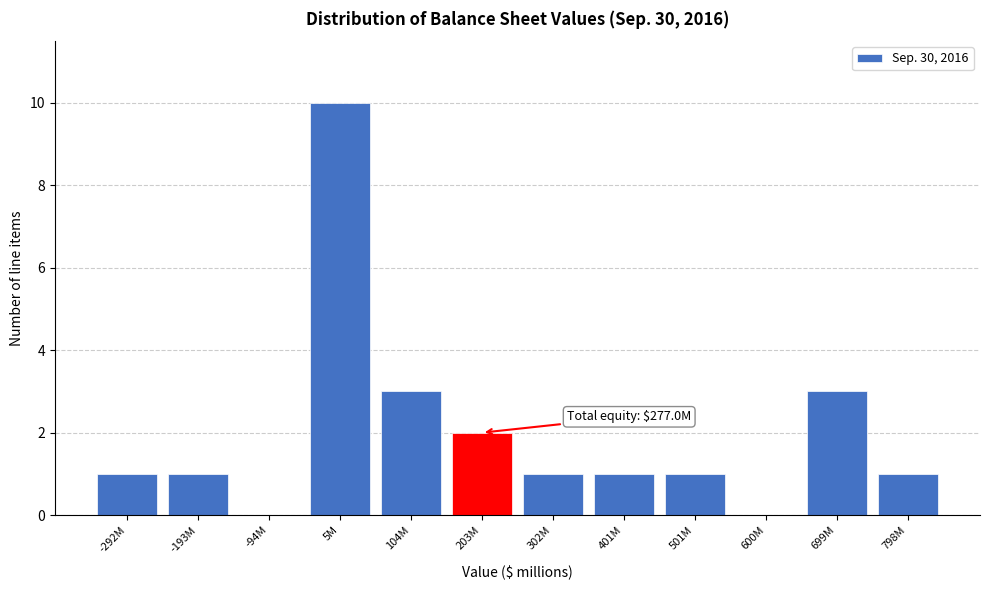

Reading right to left, what are all the values shown in this chart?

798M=1	699M=3	600M=0	501M=1	401M=1	302M=1	203M=2	104M=3	5M=10	-94M=0	-193M=1	-292M=1